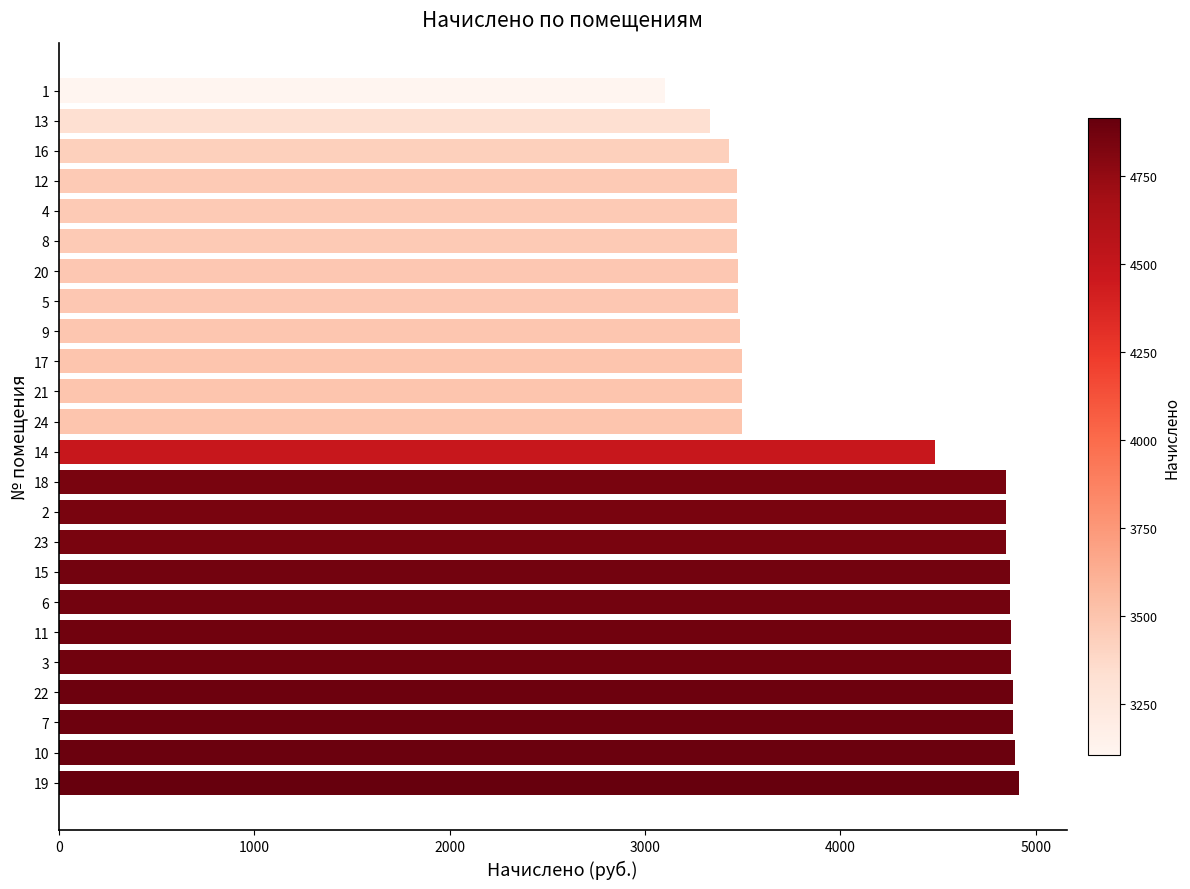

Count the number of categories in the chart.

24